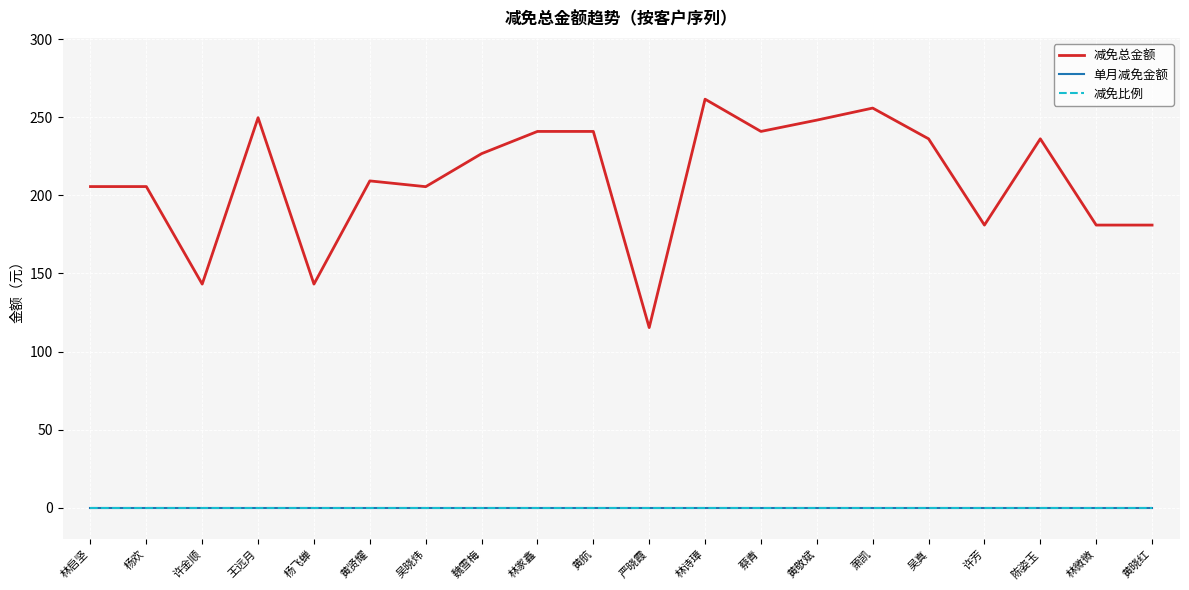

Between 黄航 and 黄晓红, which series saw the biggest shift?

减免总金额